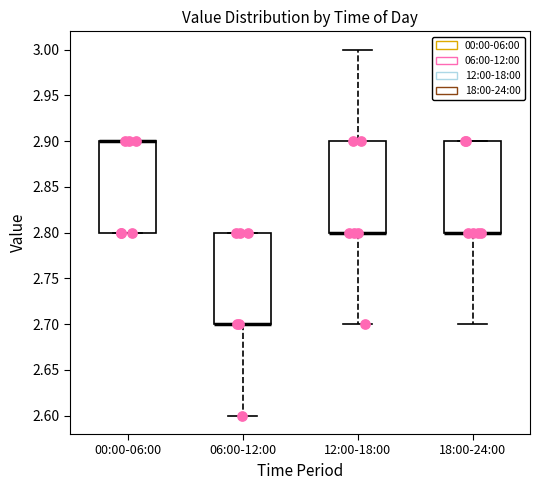

Reading left to right, read every box against the y-axis: the position of its median line, the range the box covers, and the ends of its whiskers. The values are not printed on the chart, so give them approximately, as read against the axis.

00:00-06:00: median 2.9 (drawn on the box's upper edge), box 2.8 to 2.9, whiskers 2.8 to 2.9
06:00-12:00: median 2.7 (drawn on the box's lower edge), box 2.7 to 2.8, whiskers 2.6 to 2.8
12:00-18:00: median 2.8 (drawn on the box's lower edge), box 2.8 to 2.9, whiskers 2.7 to 3.0
18:00-24:00: median 2.8 (drawn on the box's lower edge), box 2.8 to 2.9, whiskers 2.7 to 2.9